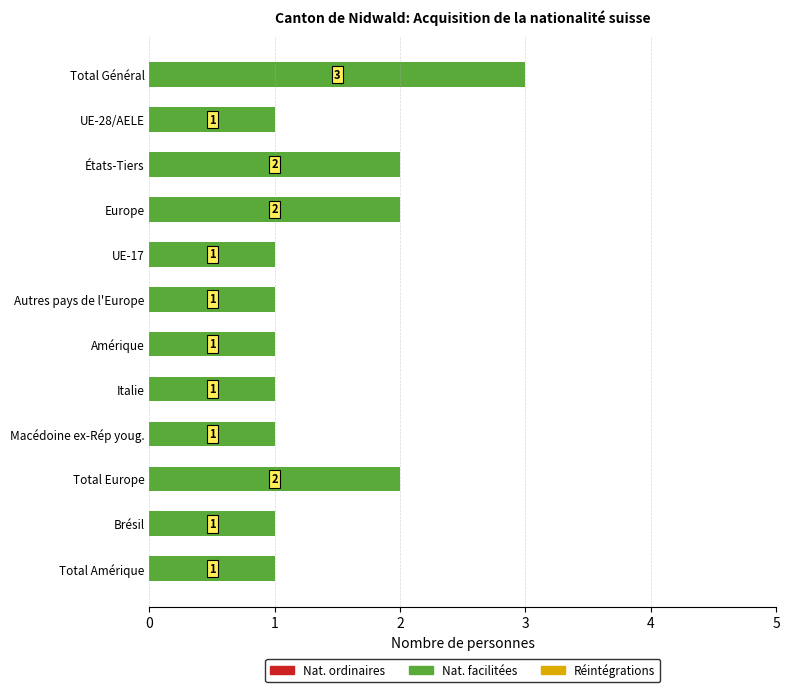

Does the chart contain stacked bars?

No